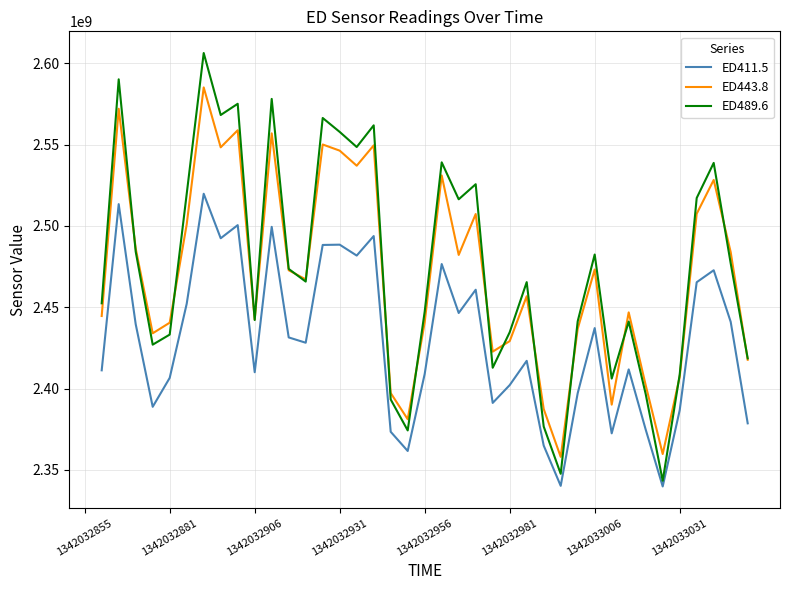

What is the difference between the ED489.6 values at 39 and 26?

46869961.0